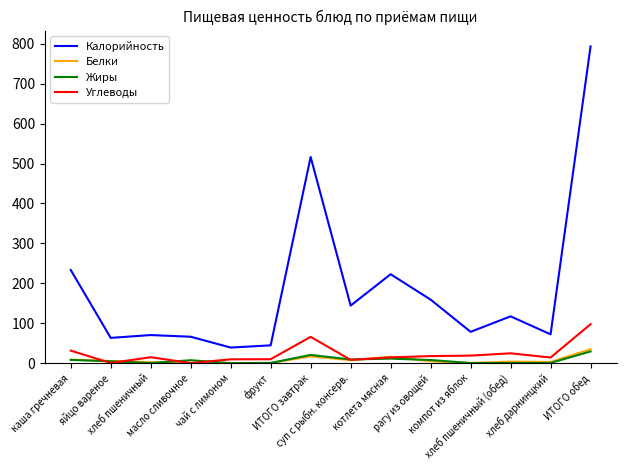

Which series has the widest spread of values?

Калорийность